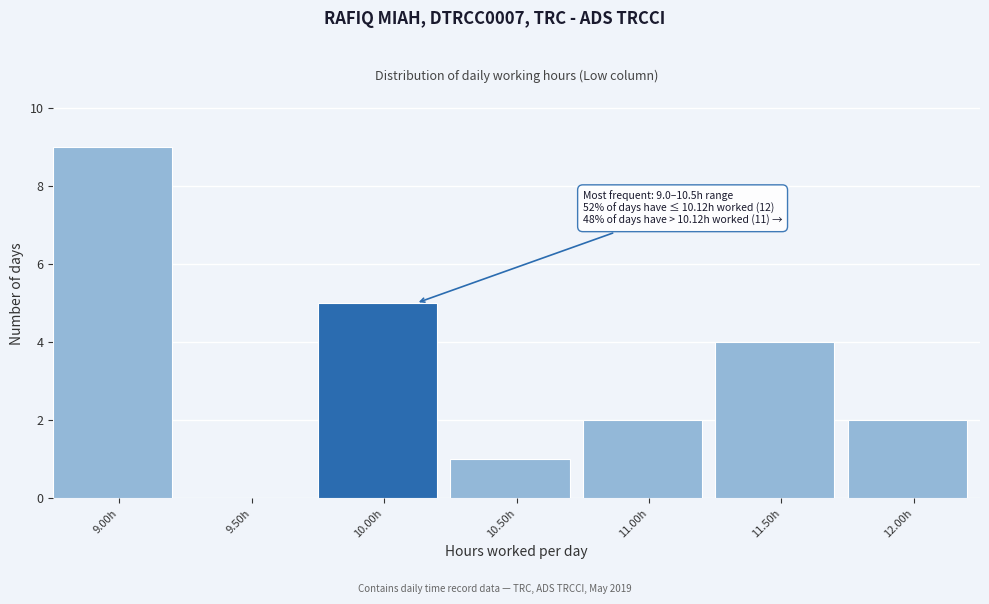

Reading left to right, transcribe all the data shown in this chart.

9.00h=9	9.50h=0	10.00h=5	10.50h=1	11.00h=2	11.50h=4	12.00h=2